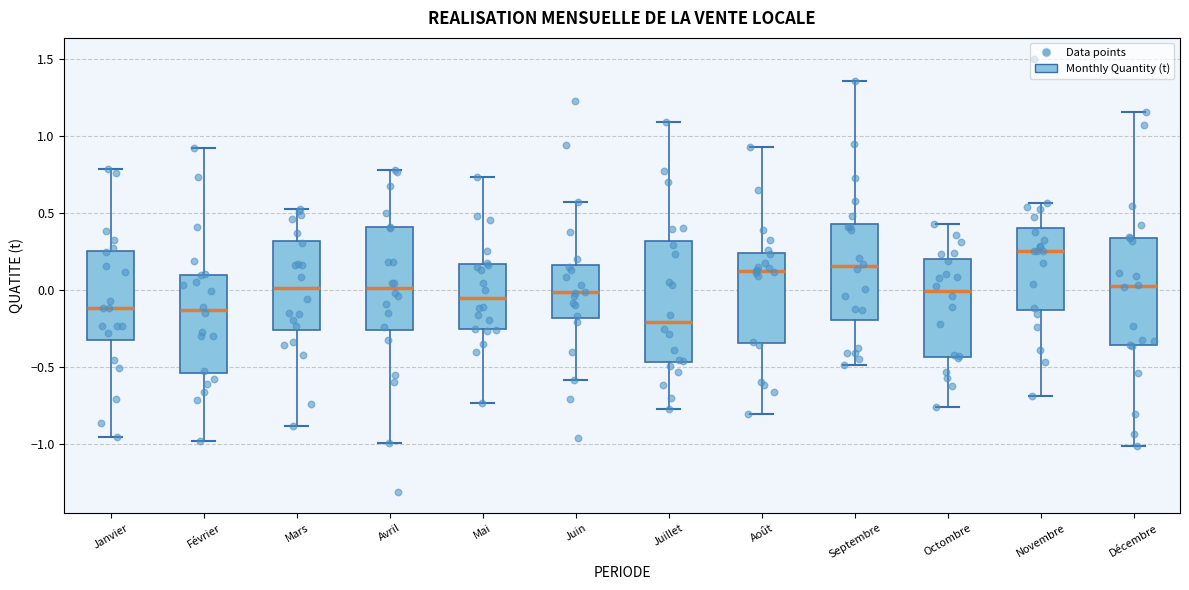

Reading left to right, transcribe this box plot: for each box, give where its median line is, the range the box spans, and where its two whiskers end, as read against the y-axis. The values are not printed on the chart, so give them approximately, as read against the axis.

Janvier: median -0.10, box -0.30 to 0.25, whiskers -0.95 to 0.80
Février: median -0.15, box -0.55 to 0.10, whiskers -1.00 to 0.95
Mars: median 0.00, box -0.25 to 0.30, whiskers -0.90 to 0.55
Avril: median 0.00, box -0.25 to 0.40, whiskers -1.00 to 0.80
Mai: median -0.05, box -0.25 to 0.15, whiskers -0.75 to 0.75
Juin: median 0.00, box -0.20 to 0.15, whiskers -0.60 to 0.55
Juillet: median -0.20, box -0.45 to 0.30, whiskers -0.80 to 1.10
Août: median 0.15, box -0.35 to 0.25, whiskers -0.80 to 0.95
Septembre: median 0.15, box -0.20 to 0.45, whiskers -0.50 to 1.35
Octombre: median 0.00, box -0.45 to 0.20, whiskers -0.75 to 0.45
Novembre: median 0.25, box -0.15 to 0.40, whiskers -0.70 to 0.55
Décembre: median 0.05, box -0.35 to 0.35, whiskers -1.00 to 1.15